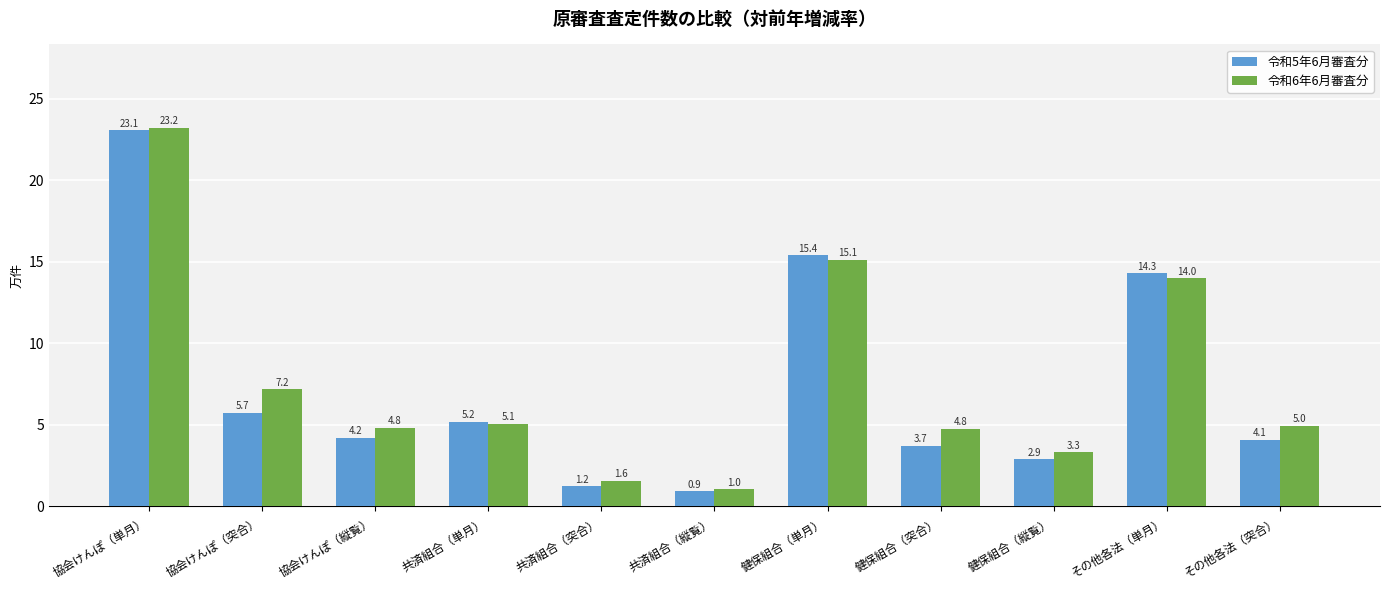

Reading right to left, transcribe all the data shown in this chart.

令和5年6月審査分: その他各法（突合）=4.1	その他各法（単月）=14.3	健保組合（縦覧）=2.9	健保組合（突合）=3.7	健保組合（単月）=15.4	共済組合（縦覧）=0.9	共済組合（突合）=1.2	共済組合（単月）=5.2	協会けんぽ（縦覧）=4.2	協会けんぽ（突合）=5.7	協会けんぽ（単月）=23.1
令和6年6月審査分: その他各法（突合）=5.0	その他各法（単月）=14.0	健保組合（縦覧）=3.3	健保組合（突合）=4.8	健保組合（単月）=15.1	共済組合（縦覧）=1.0	共済組合（突合）=1.6	共済組合（単月）=5.1	協会けんぽ（縦覧）=4.8	協会けんぽ（突合）=7.2	協会けんぽ（単月）=23.2